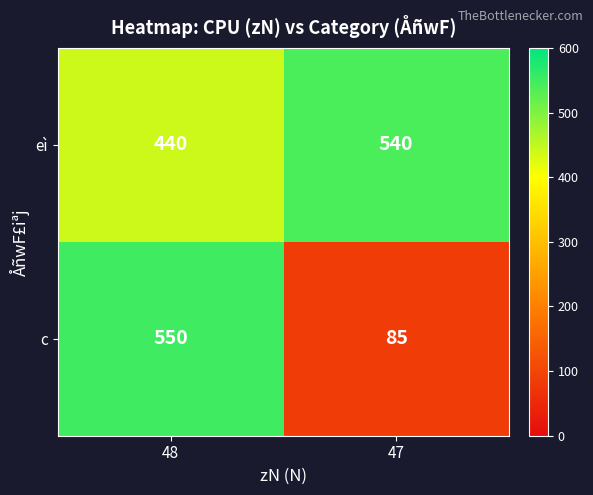

What is the difference between the maximum and minimum values in the c series?

465